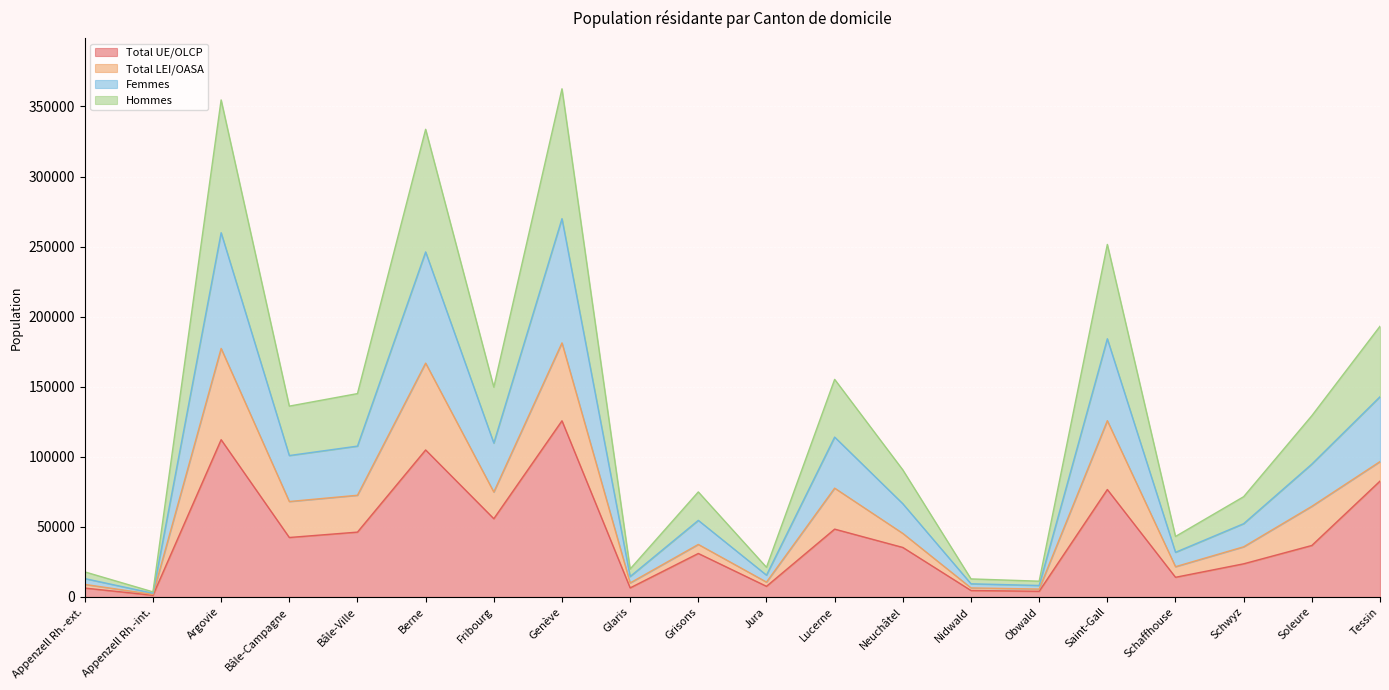

How many data points in Femmes are above 94790?

9